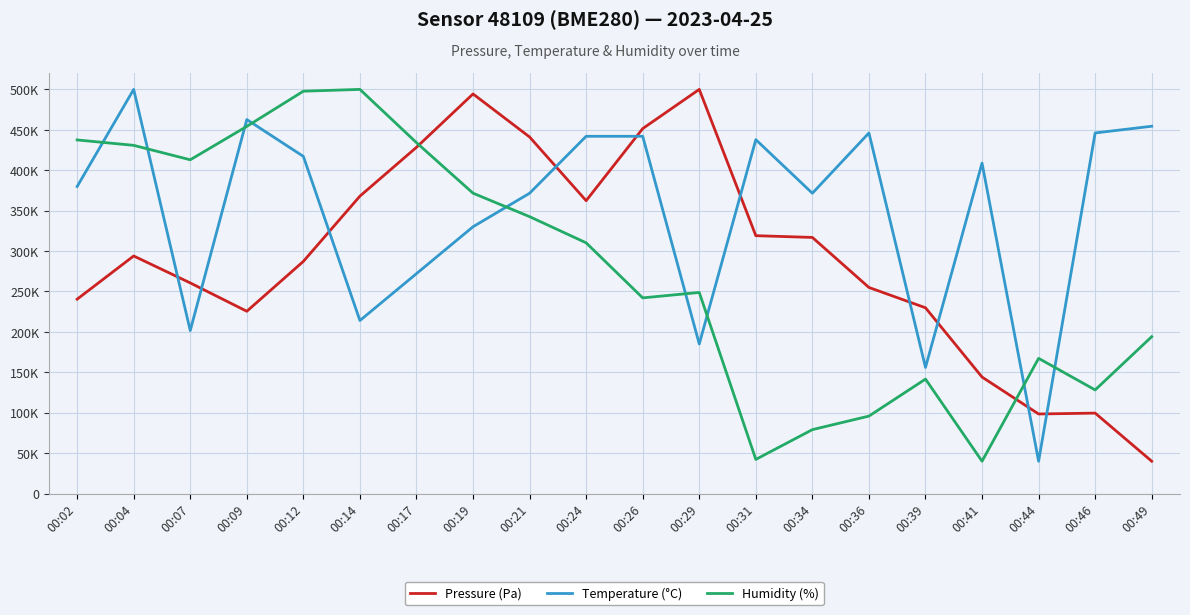

The value of Pressure (Pa) at 00:09 is 225515.3. True or false?

True